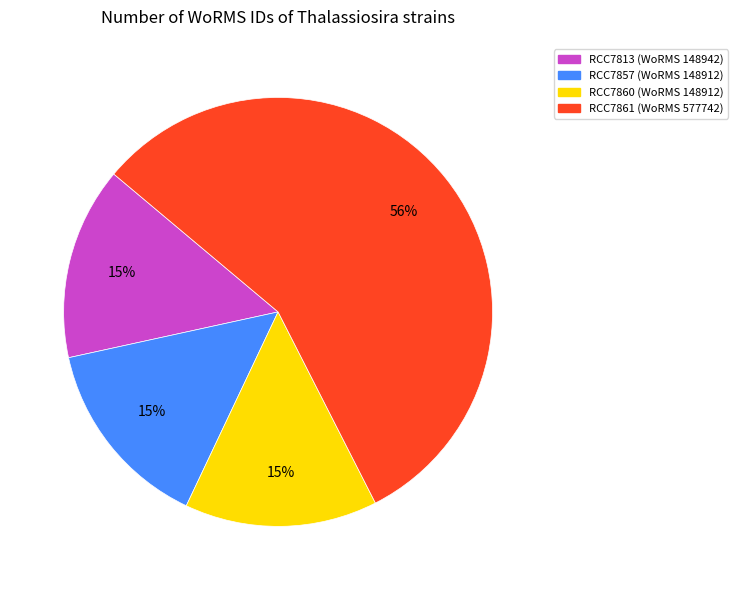

Between RCC7861 and RCC7857, which is larger?

RCC7861